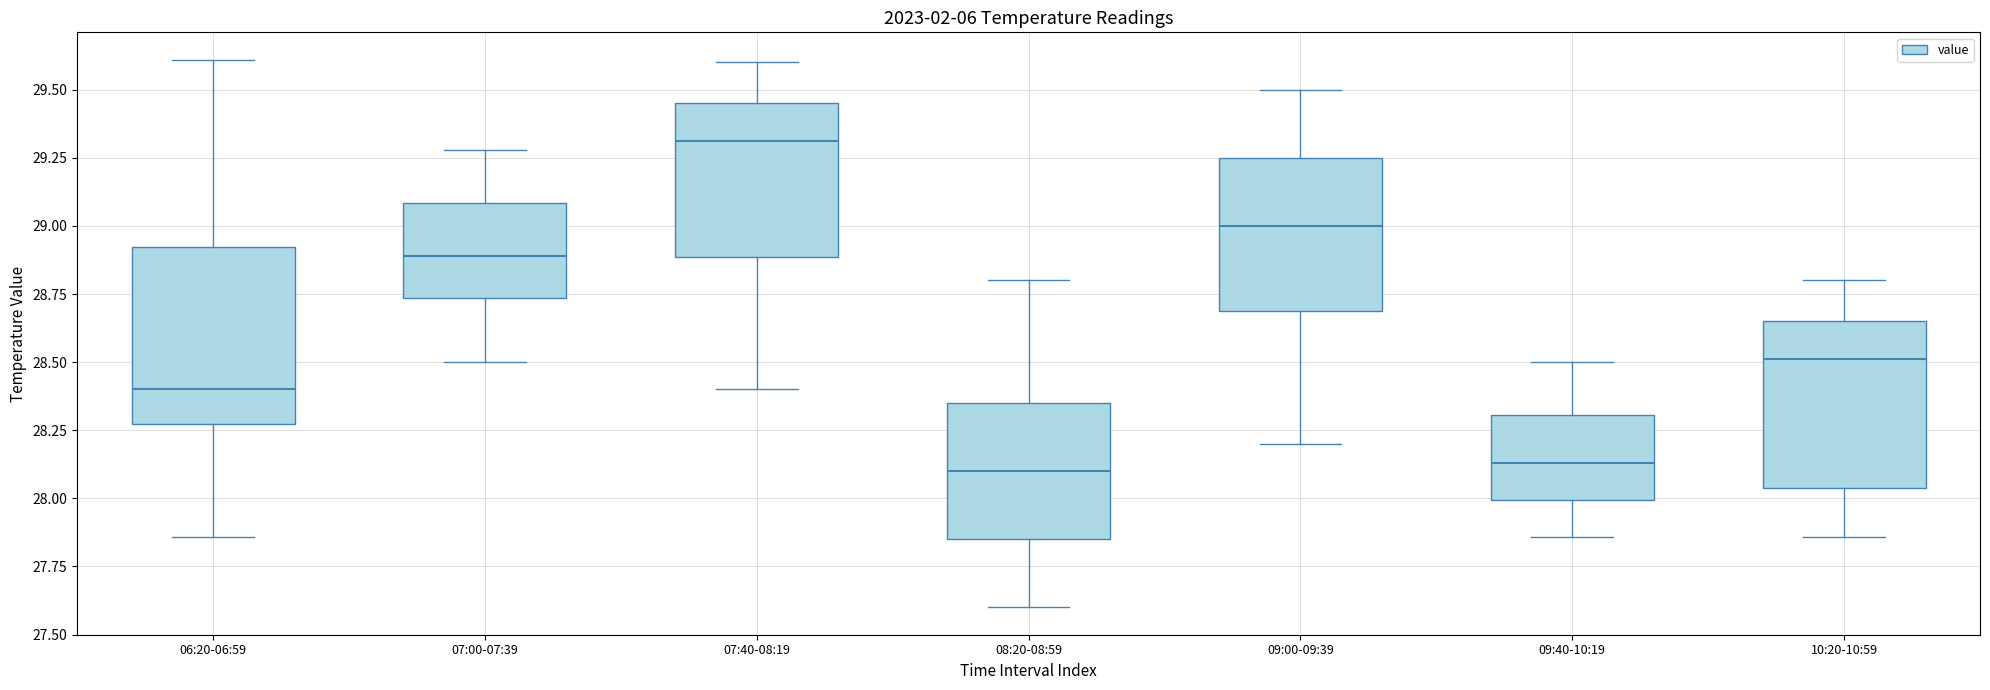

Reading left to right, transcribe this box plot: for each box, give where its median line is, the range the box spans, and where its two whiskers end, as read against the y-axis. The values are not printed on the chart, so give them approximately, as read against the axis.

06:20-06:59: median 28.40, box 28.25 to 28.90, whiskers 27.85 to 29.60
07:00-07:39: median 28.90, box 28.75 to 29.10, whiskers 28.50 to 29.30
07:40-08:19: median 29.30, box 28.90 to 29.45, whiskers 28.40 to 29.60
08:20-08:59: median 28.10, box 27.85 to 28.35, whiskers 27.60 to 28.80
09:00-09:39: median 29.00, box 28.70 to 29.25, whiskers 28.20 to 29.50
09:40-10:19: median 28.15, box 28.00 to 28.30, whiskers 27.85 to 28.50
10:20-10:59: median 28.50, box 28.05 to 28.65, whiskers 27.85 to 28.80